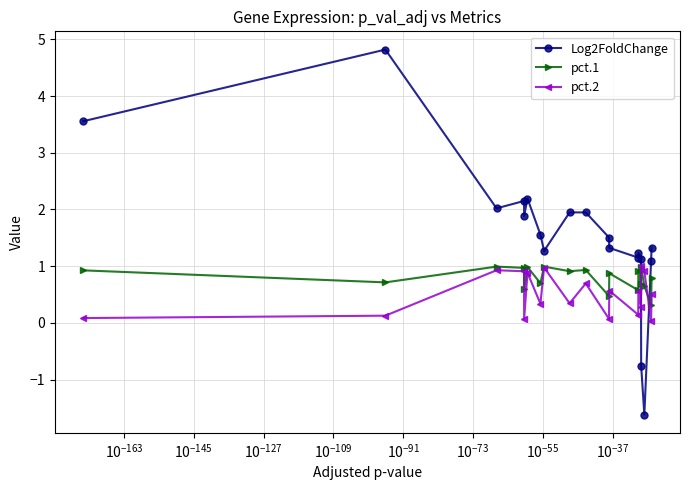

What is the difference between the second highest and second lowest values in the Log2FoldChange series?

4.3